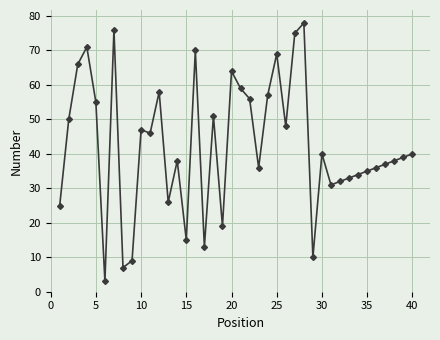

What is the greatest value displayed?

78